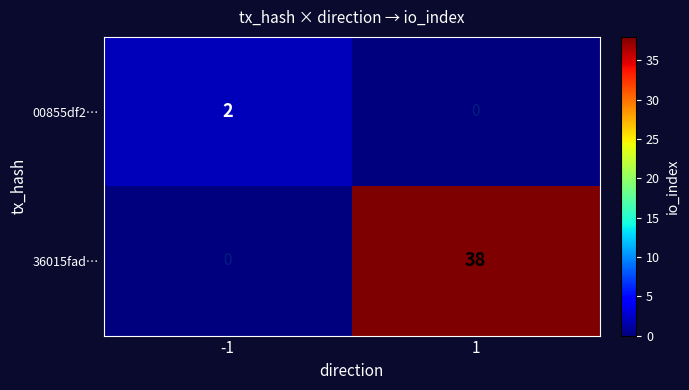

At how many categories does at least one series exceed 17?

1